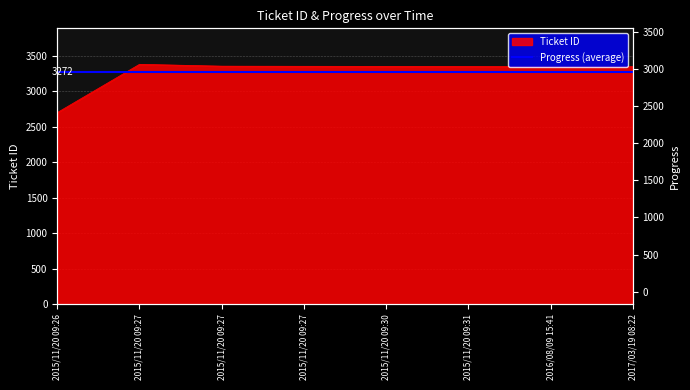

Where is the first local maximum?

2015/11/20 09:27